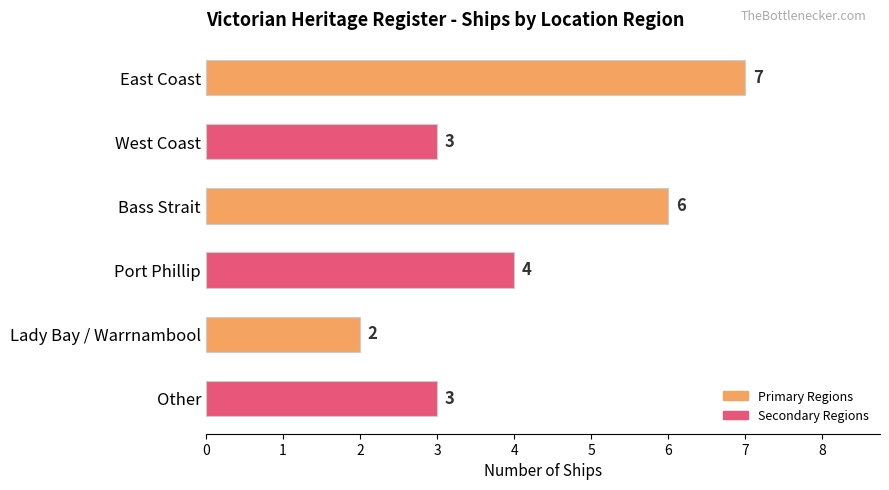

Does the chart contain stacked bars?

No